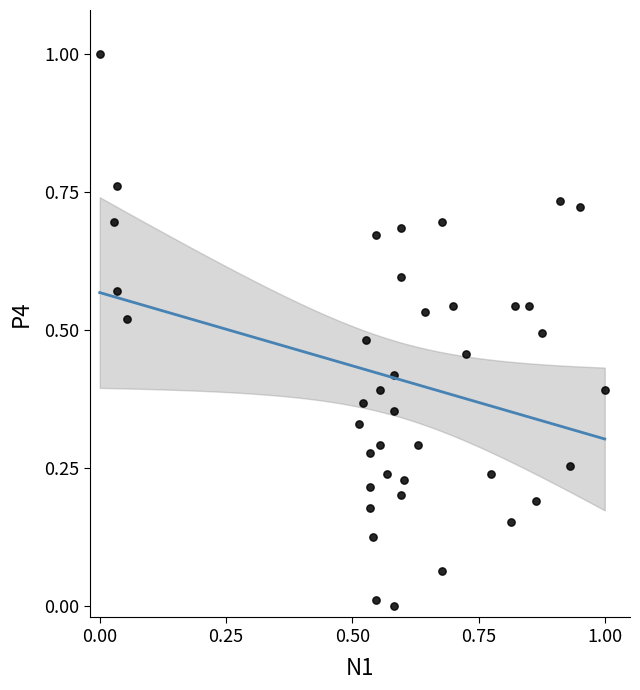

What is the range of X values (max minus min)?

1.0